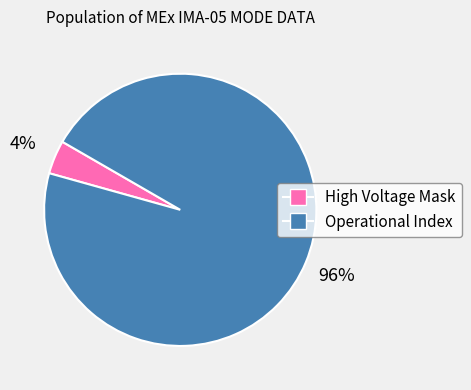

Is the sum of Operational Index and High Voltage Mask greater than half?

Yes